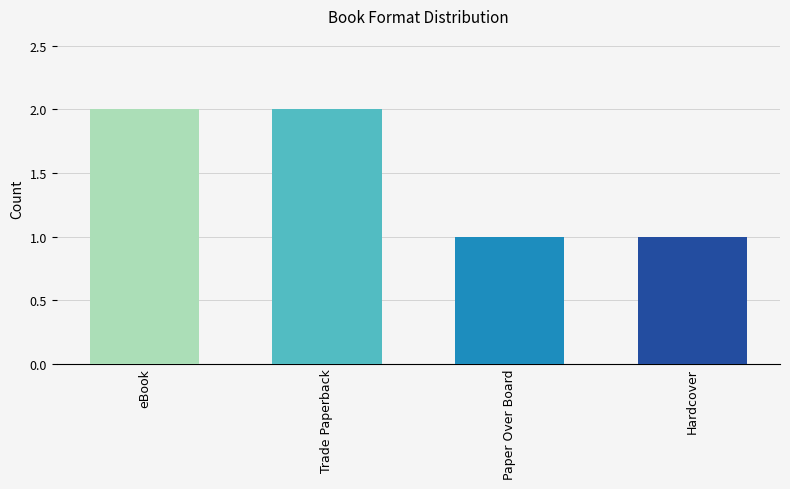

The chart shows a value of 2 at Hardcover. True or false?

False